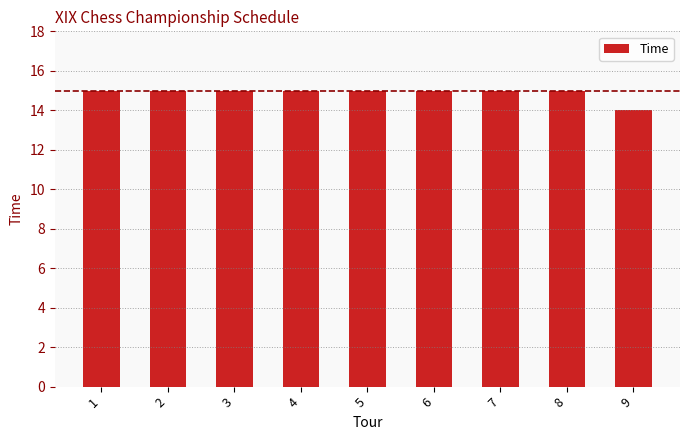

Reading left to right, transcribe all the data shown in this chart.

15	15	15	15	15	15	15	15	14